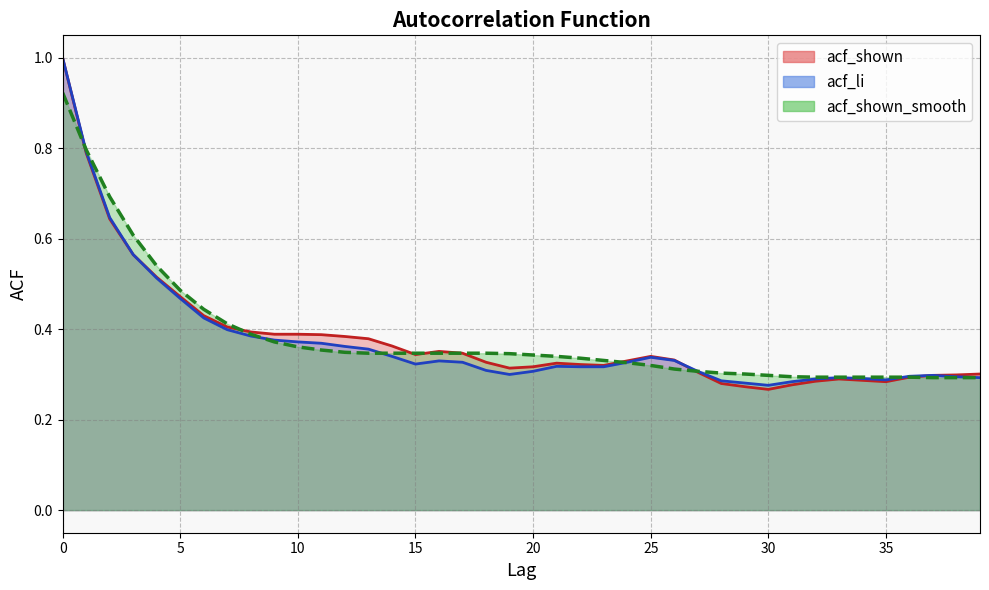

Is it true that acf_shown_smooth equals 0.3 at 16?

True